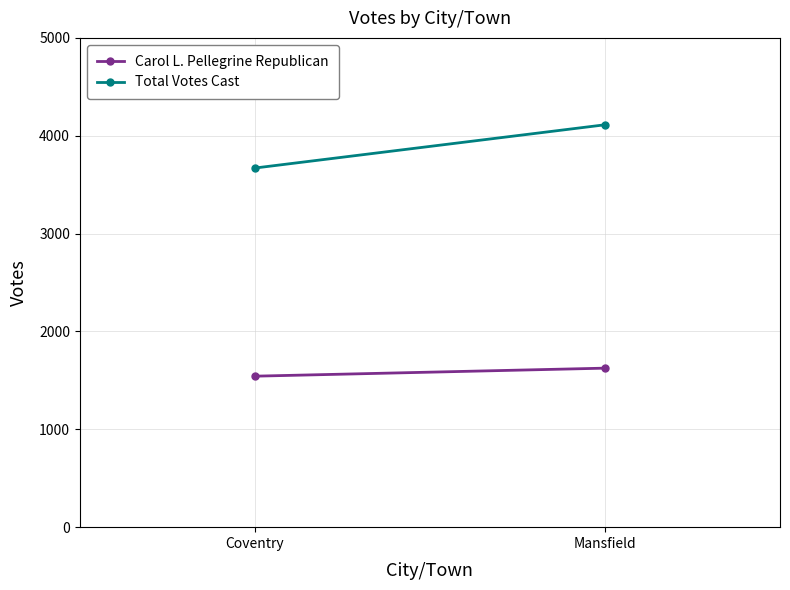

What position from the left is Coventry?

1